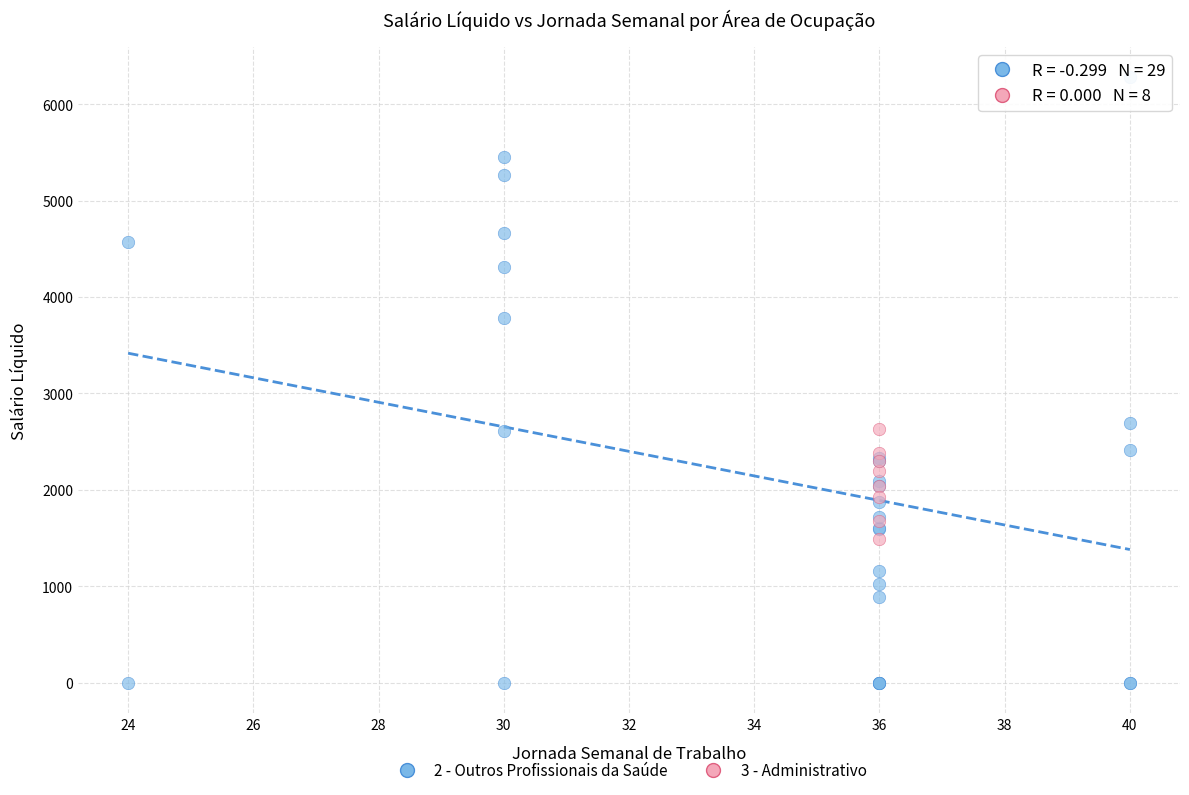

Which series reaches the minimum Y coordinate?

2 - Outros Profissionais da Saúde